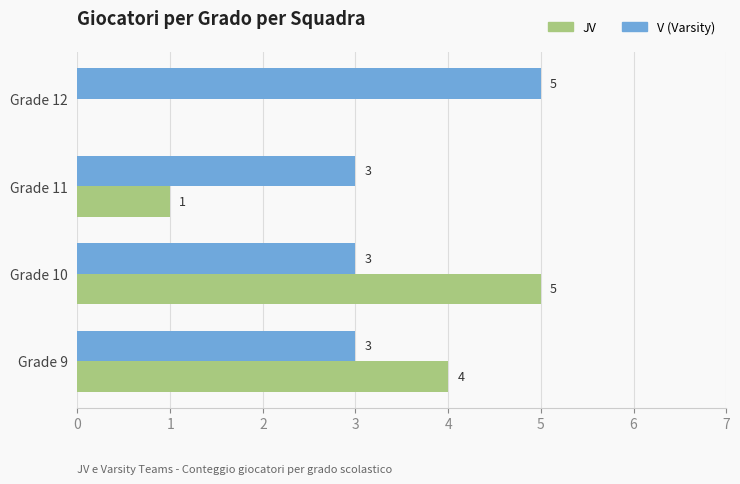

What is the maximum value for V (Varsity)?

5